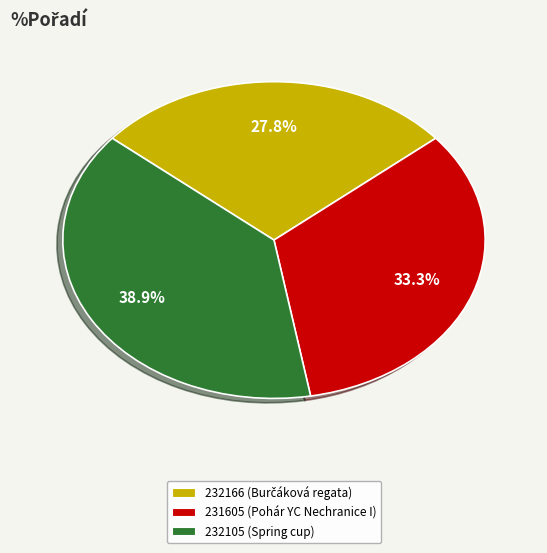

To the nearest percent, what percentage of the pie is 231605?

33%